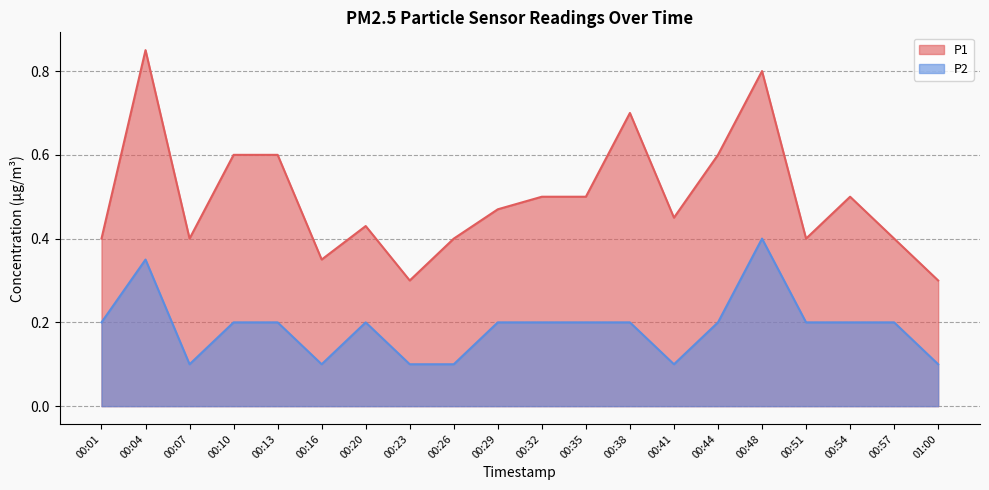

What is the sum of all P1 values?

9.9